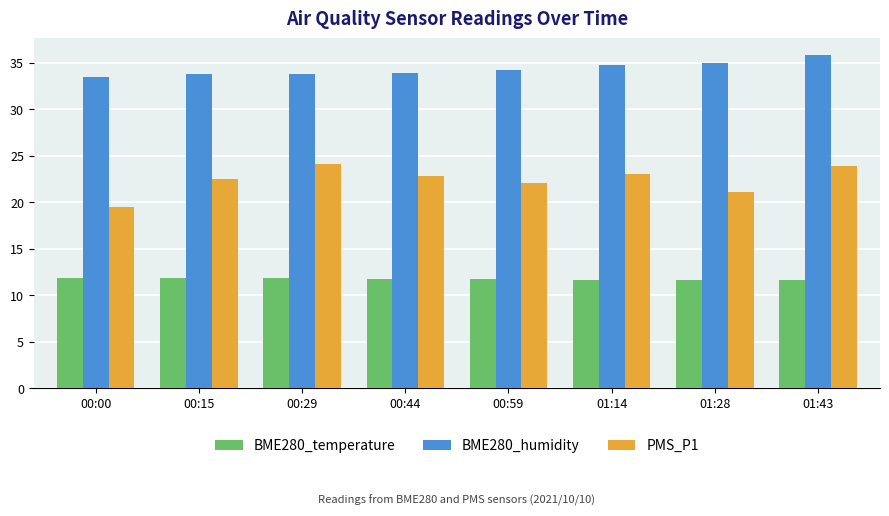

Does the chart contain any negative values?

No